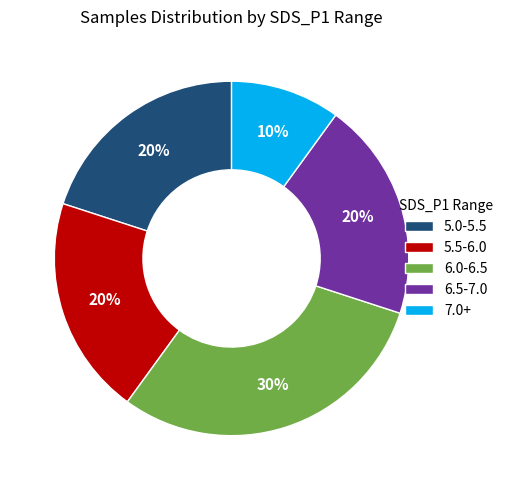

The 5.5-6.0 slice represents 30% of the pie. True or false?

False